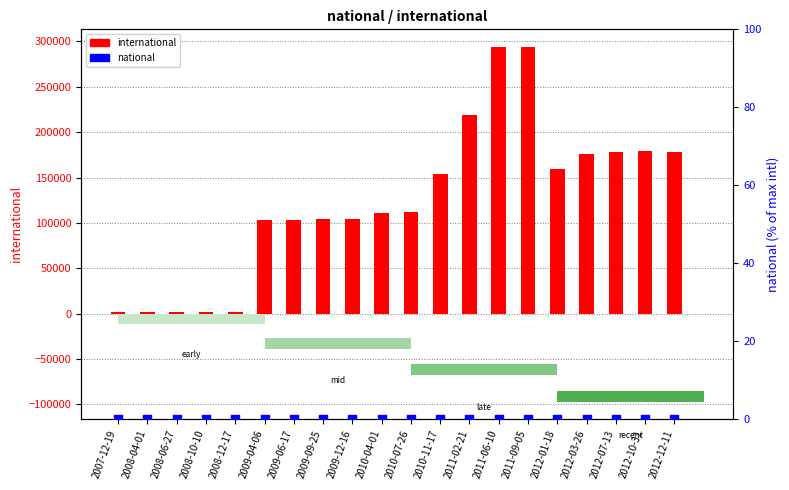

Which series contains the lowest Y value?

national (normalized)